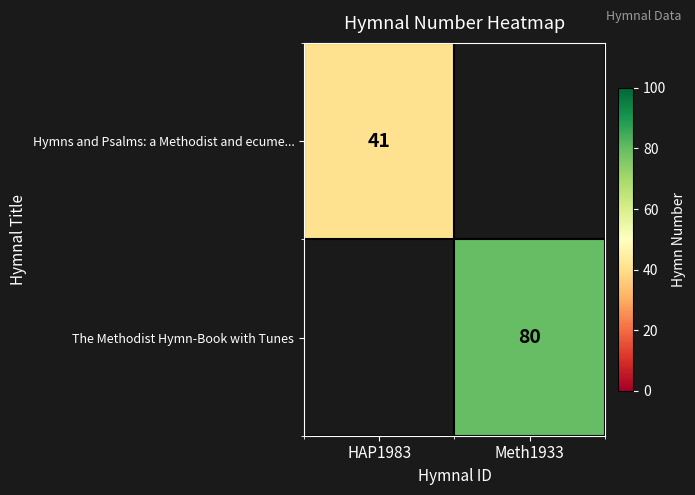

True or false: Hymns and Psalms: a Methodist and ecume... has a value of 41.0 at HAP1983.

True